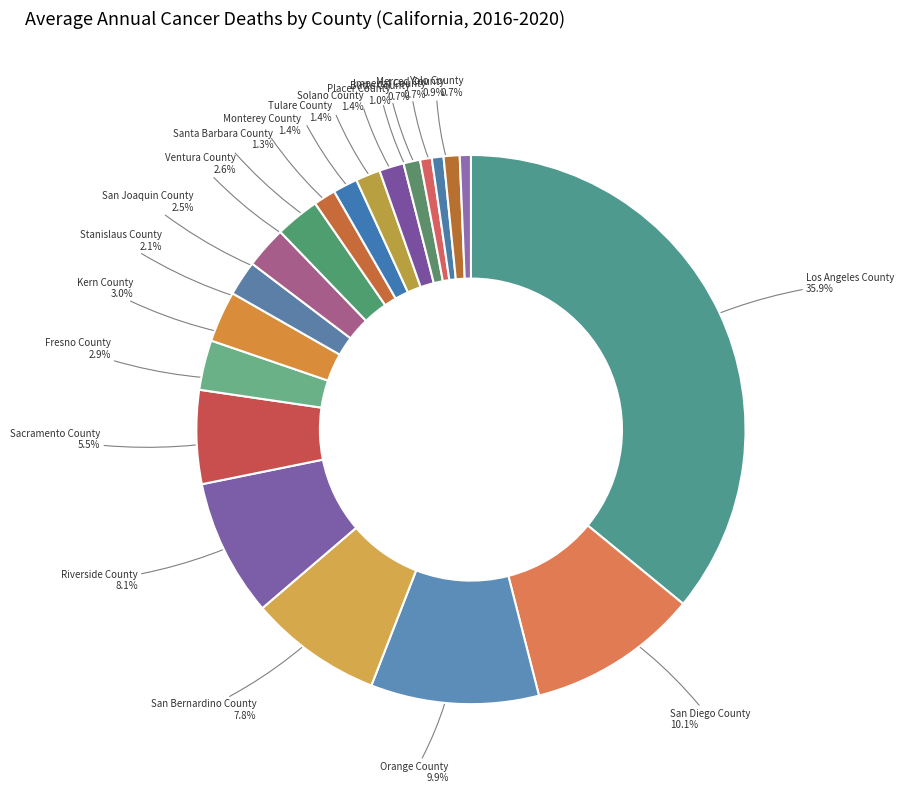

Is the sum of Santa Barbara County and San Joaquin County greater than half?

No